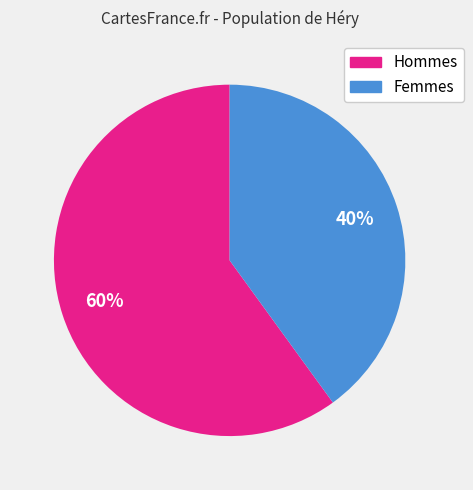

Is there any slice that represents more than half of the pie?

Yes